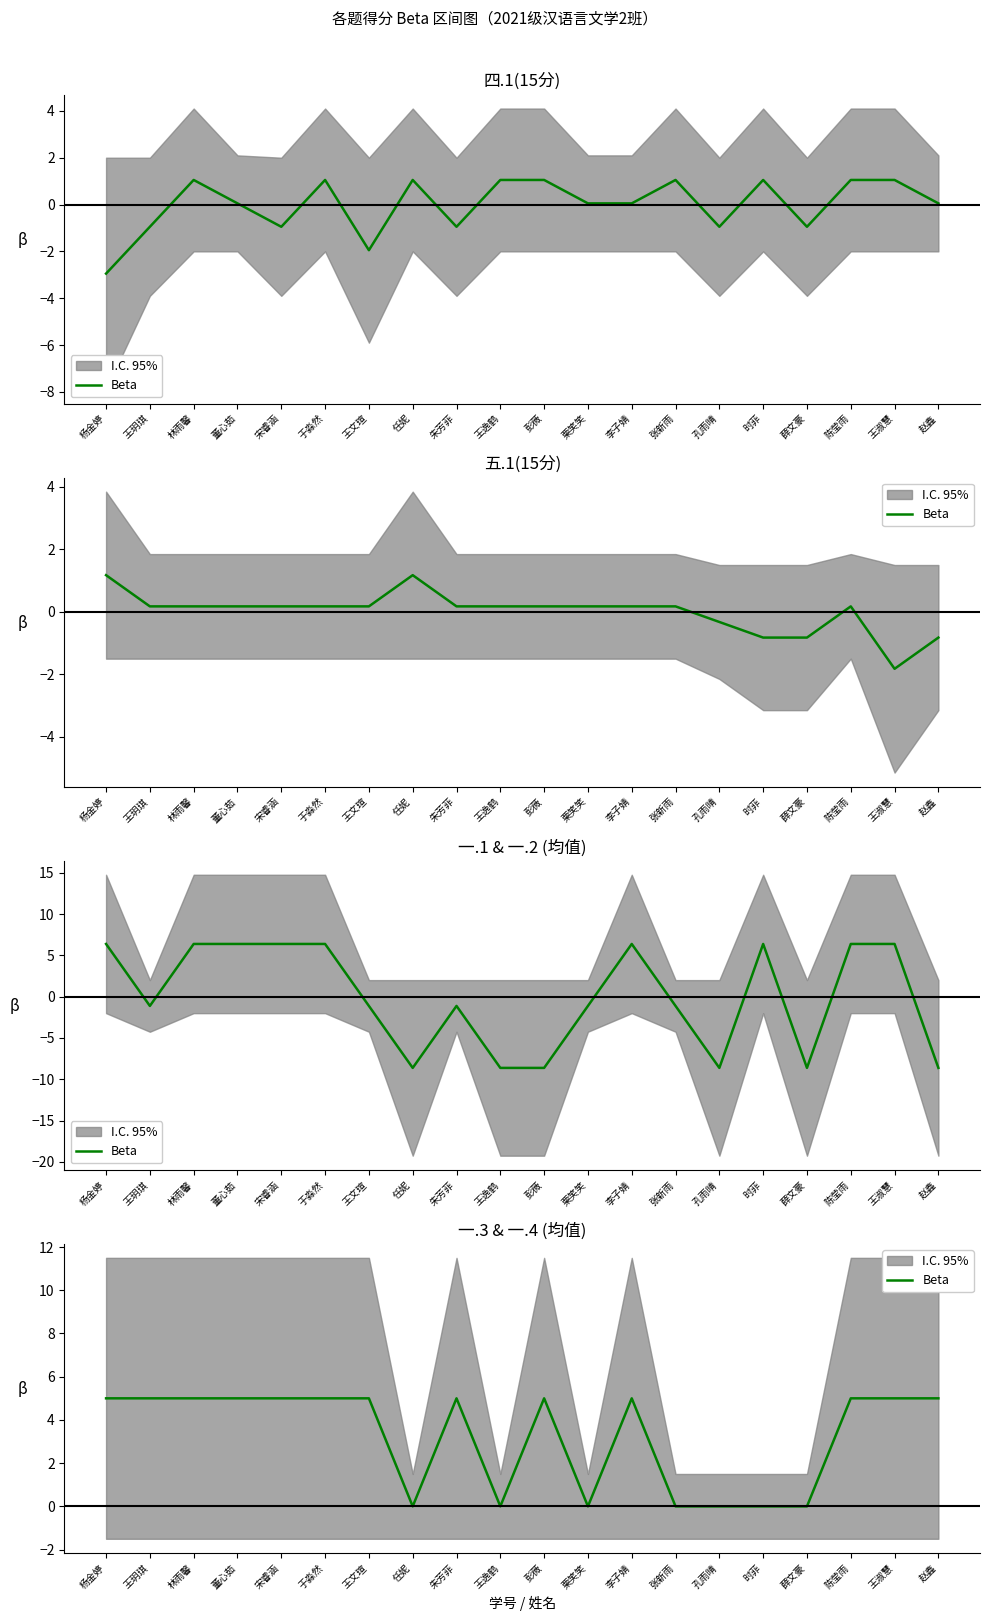

What is the difference between the maximum and minimum values?

5